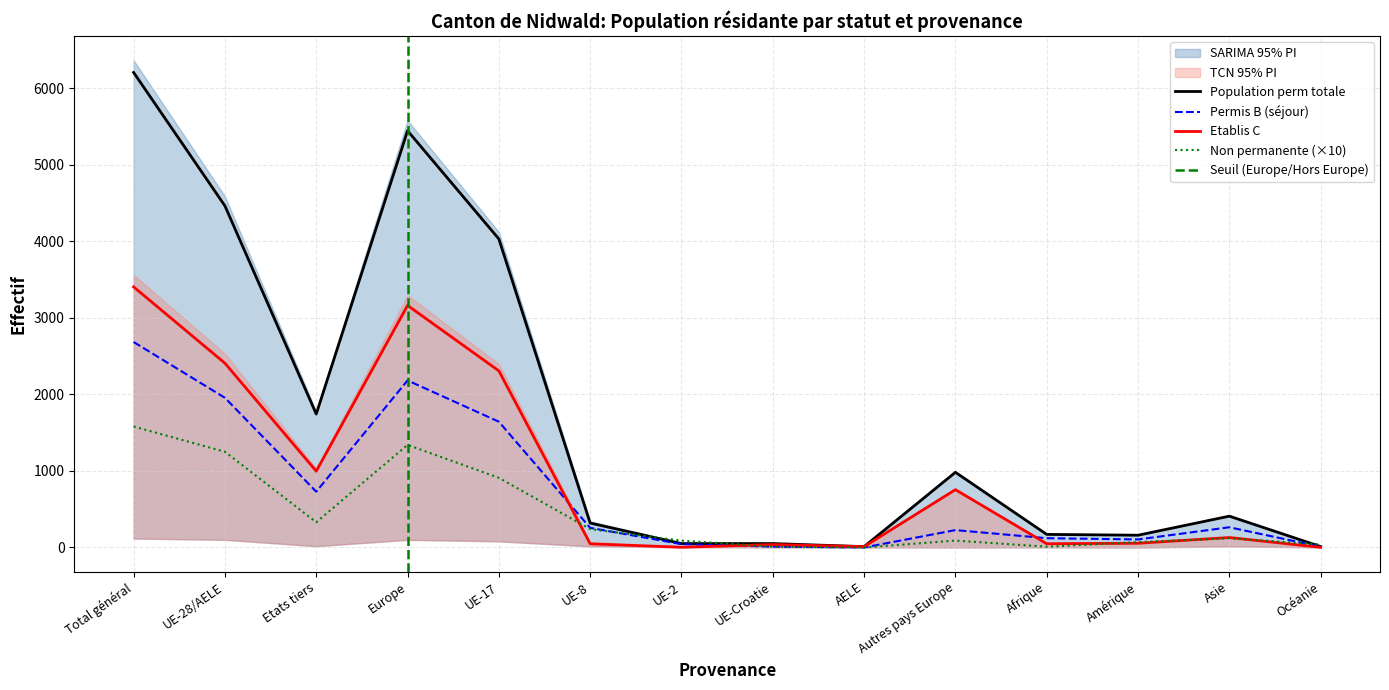

What is the maximum value shown in the chart?

6205